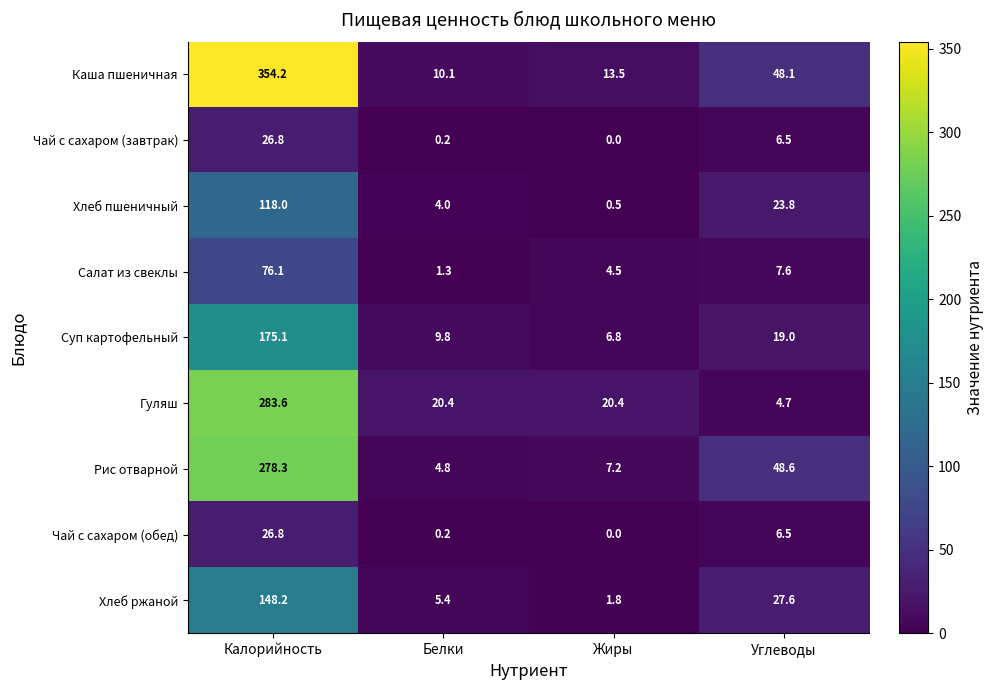

Between Калорийность and Жиры, which series saw the biggest shift?

Каша пшеничная